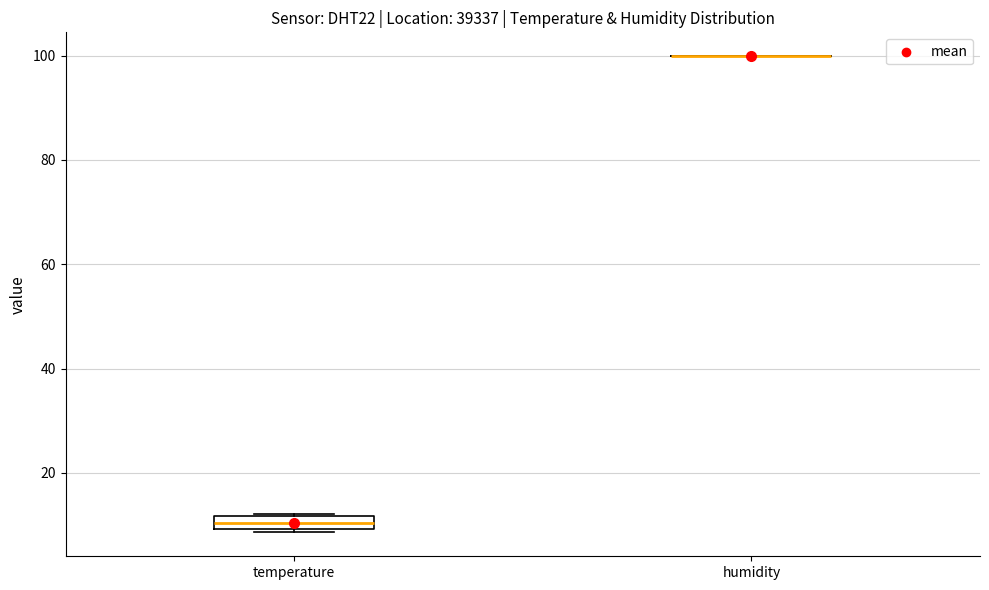

Comparing the boxes themselves (not the whiskers), which one is the tallest?

temperature